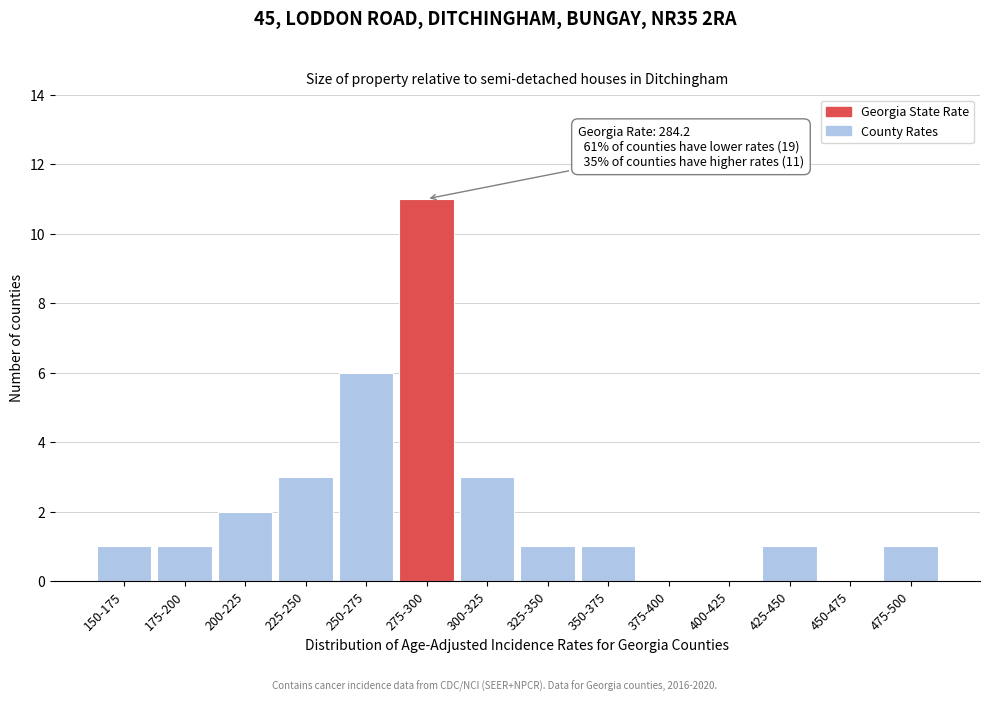

Reading right to left, what are all the values shown in this chart?

475-500=1	450-475=0	425-450=1	400-425=0	375-400=0	350-375=1	325-350=1	300-325=3	275-300=11	250-275=6	225-250=3	200-225=2	175-200=1	150-175=1